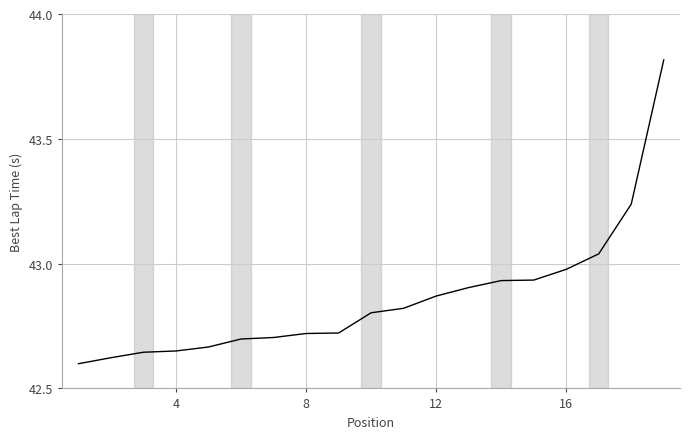

Is this an area chart (filled region under the line)?

No